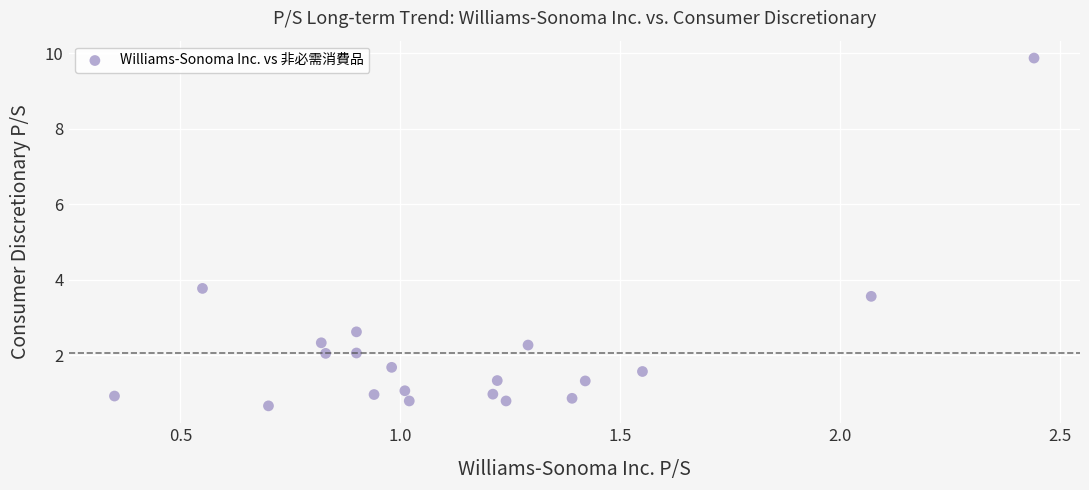

What Y value in the scatter plot is closest to 5?

3.8